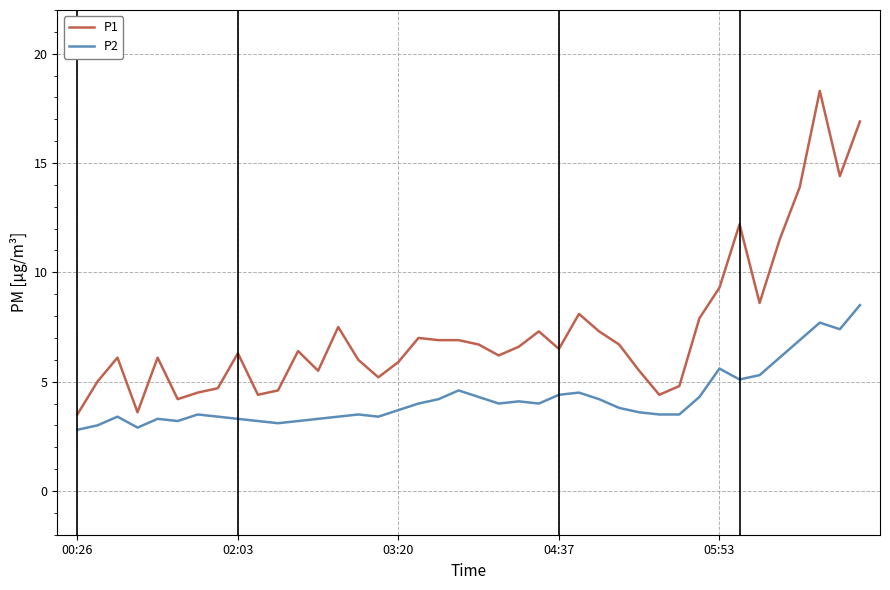

List the series in order of their peak value, lowest first.

P2, P1